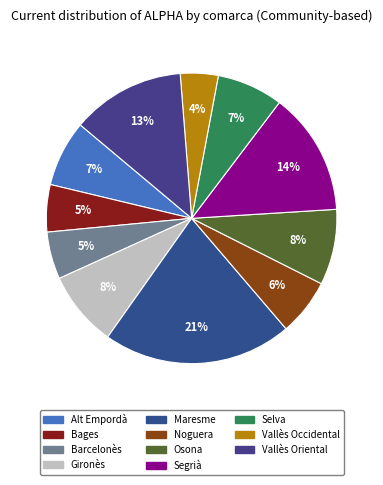

True or false: Gironès accounts for 1% of the total.

False